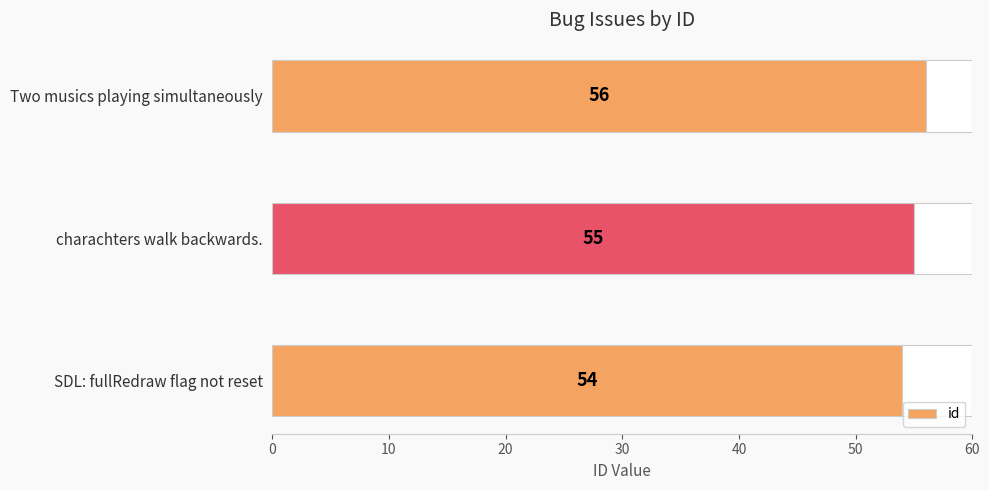

How many values are between 54 and 56?

3